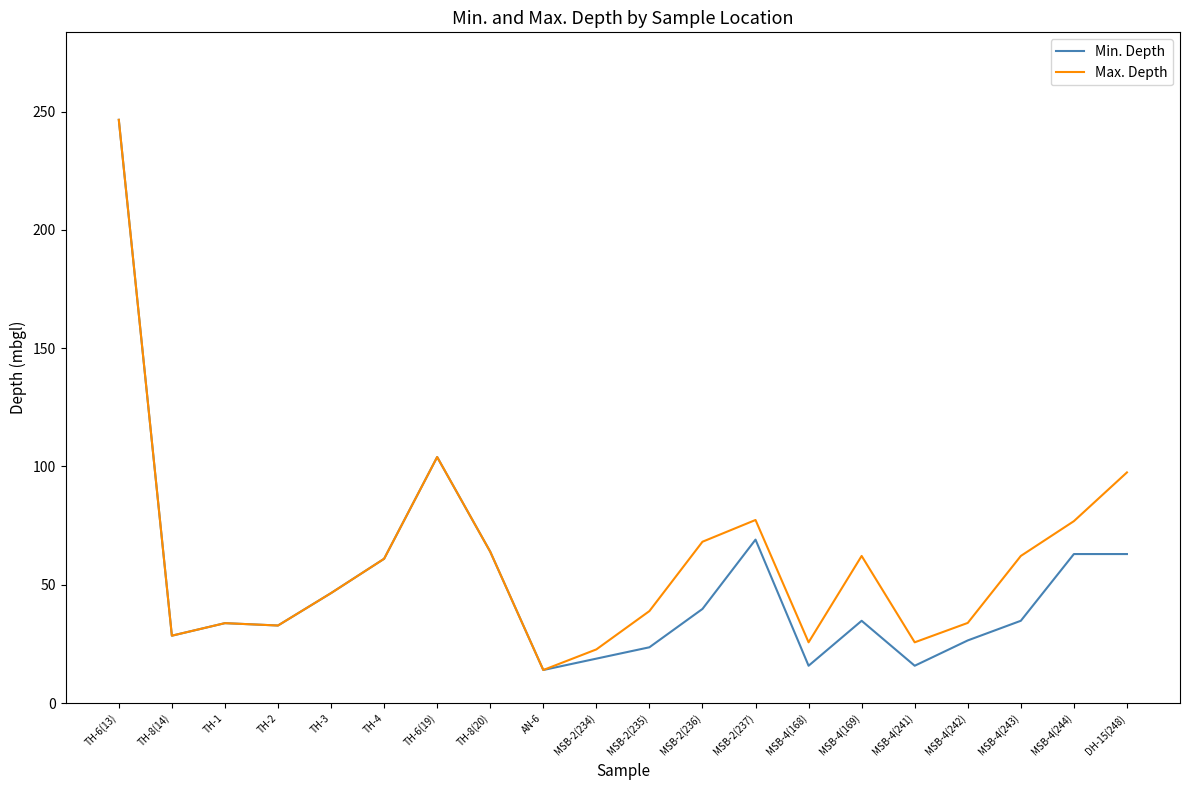

The Max. Depth series shows 61.0 at TH-4. True or false?

True